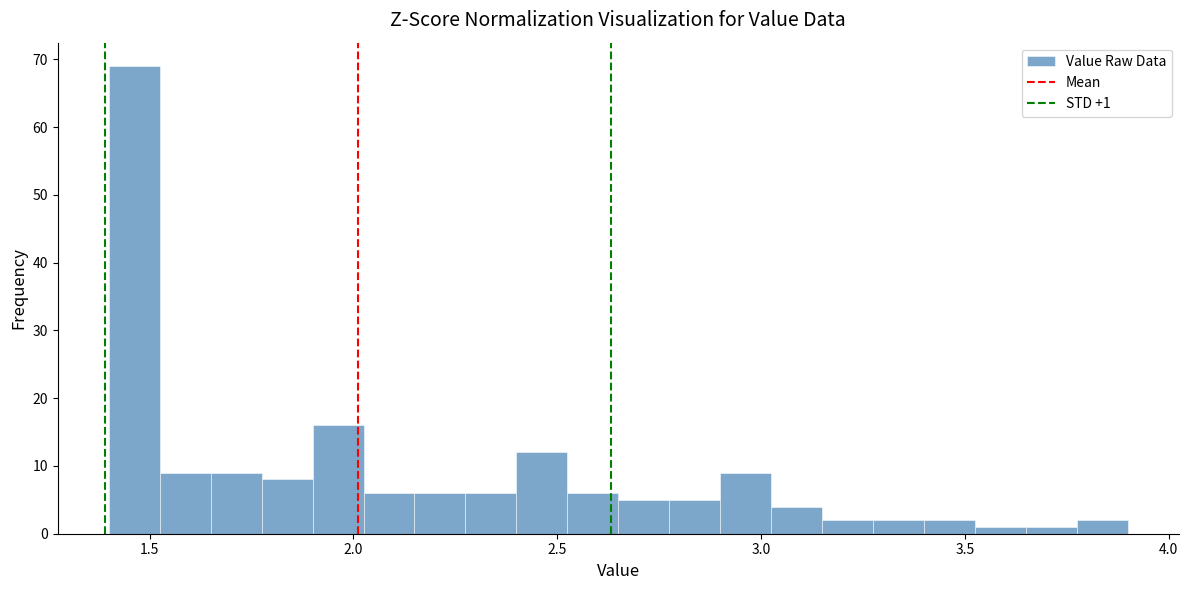

Read against the x-axis, roughly where is the centre of the tallest bar?

1.45